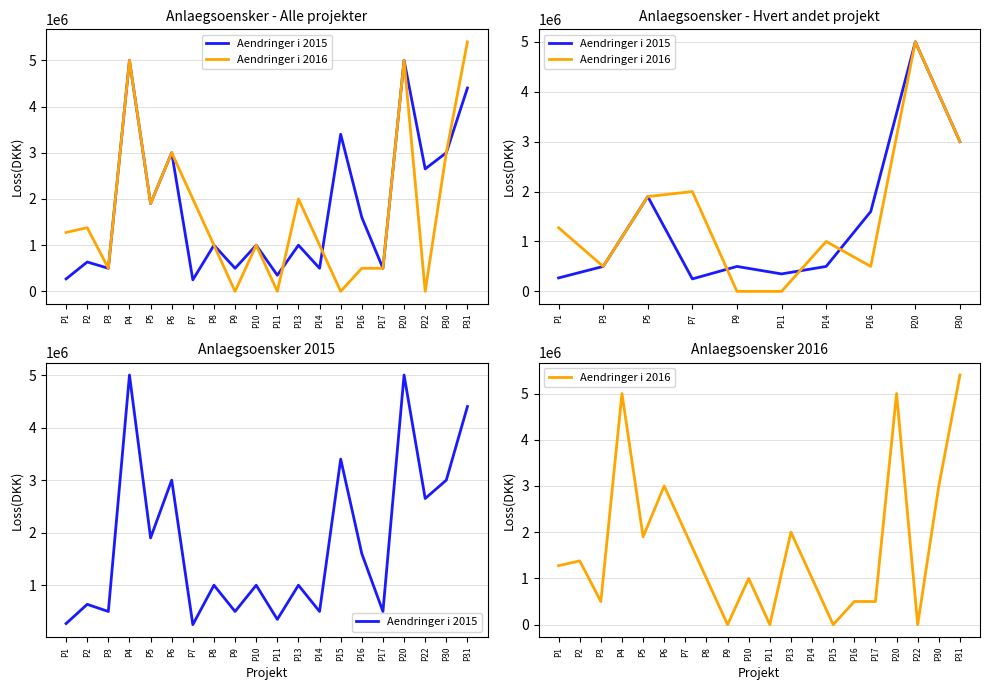

What is the sum of all Aendringer i 2016 values?

34454000